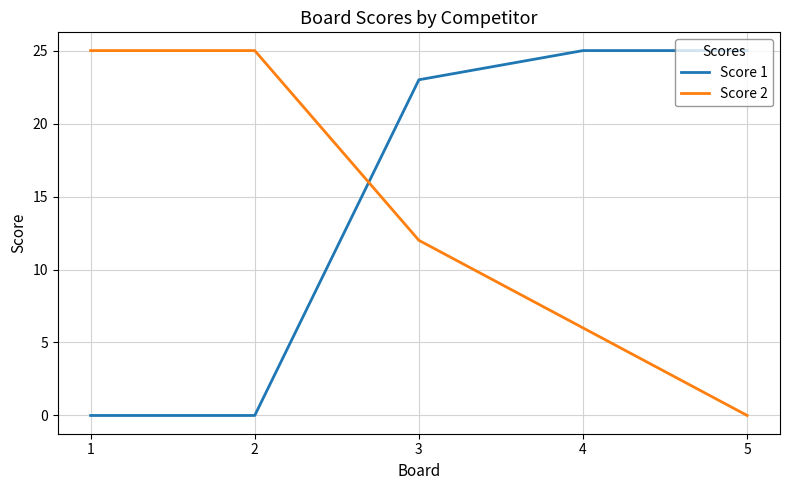

Reading left to right, what are all the values shown in this chart?

Score 1: 1=0	2=0	3=23	4=25	5=25
Score 2: 1=25	2=25	3=12	4=6	5=0